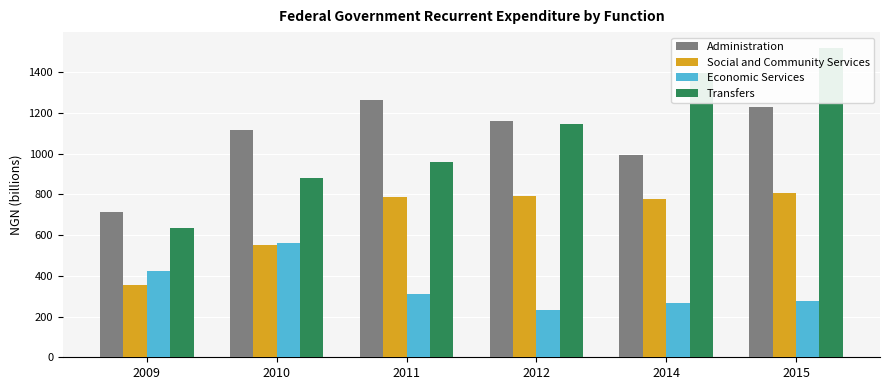

What is the spread (max minus min) of values at 2010?

566.5